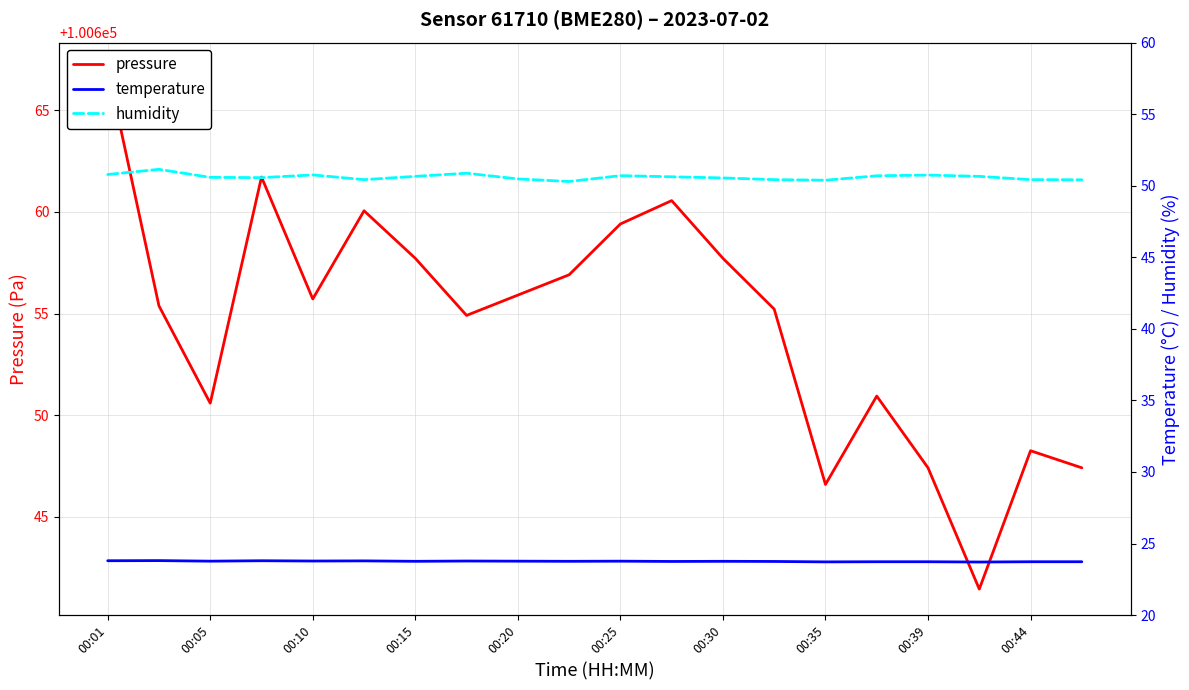

Between 11 and 12, which series saw the biggest shift?

pressure